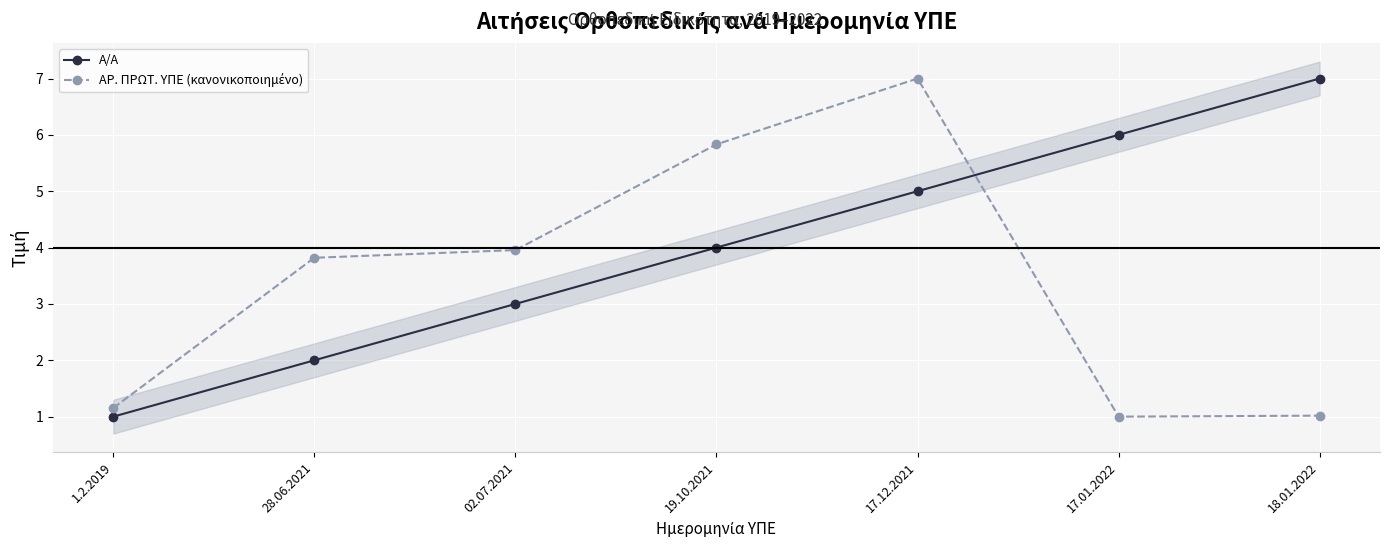

How many lines are shown in the chart?

2